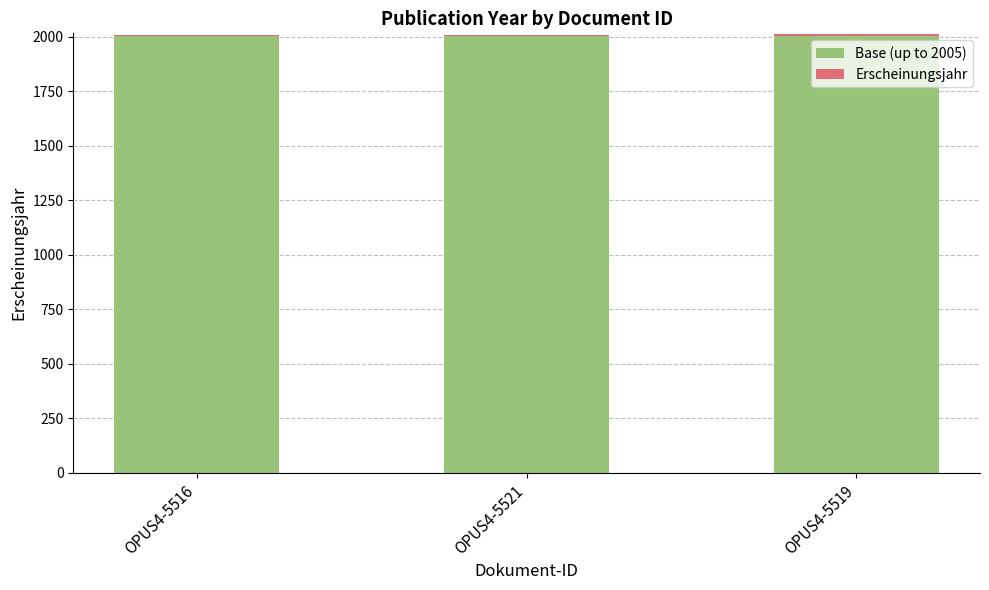

The value of Base (up to 2005) at OPUS4-5516 is 3015. True or false?

False